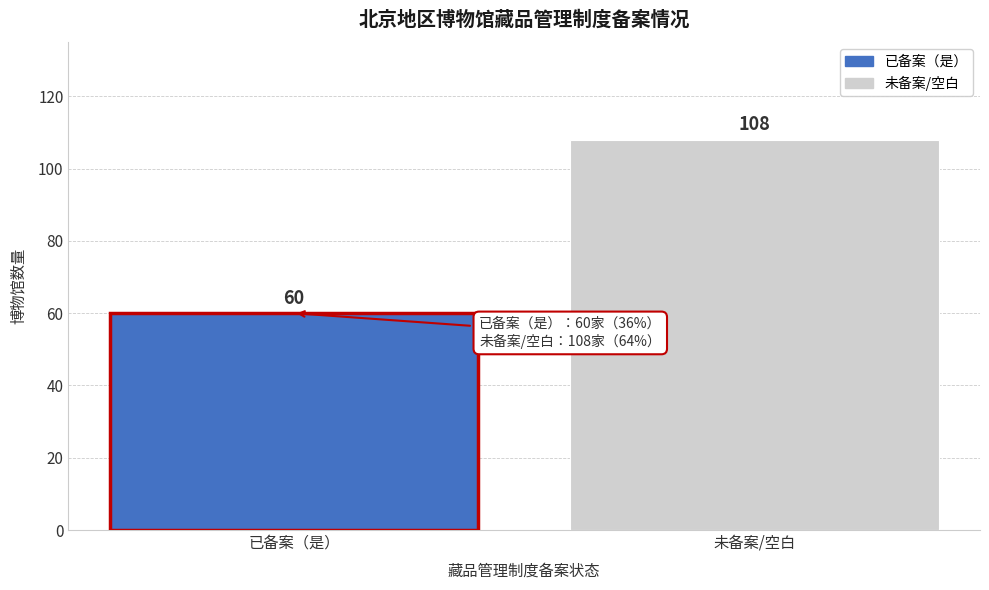

Reading right to left, extract all data points from this chart.

108	60